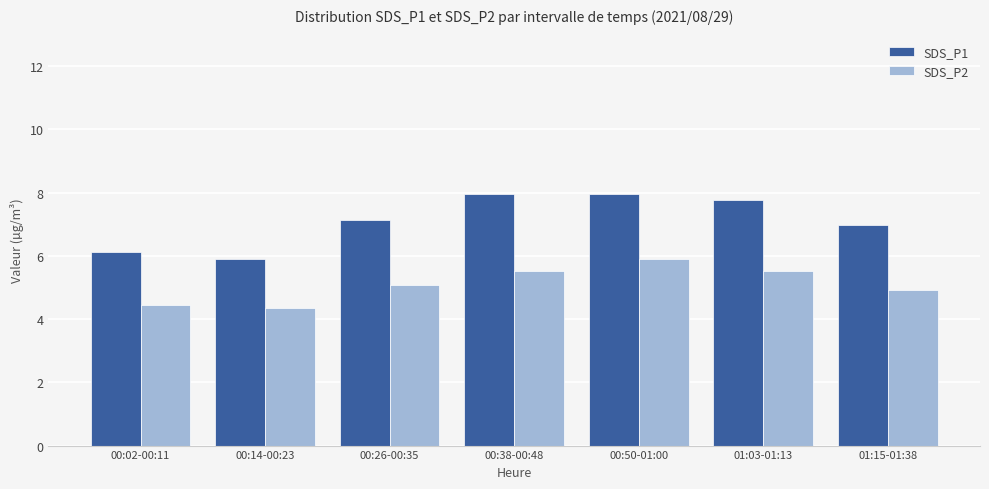

What is the label of the 2nd bar from the right?

01:03-01:13